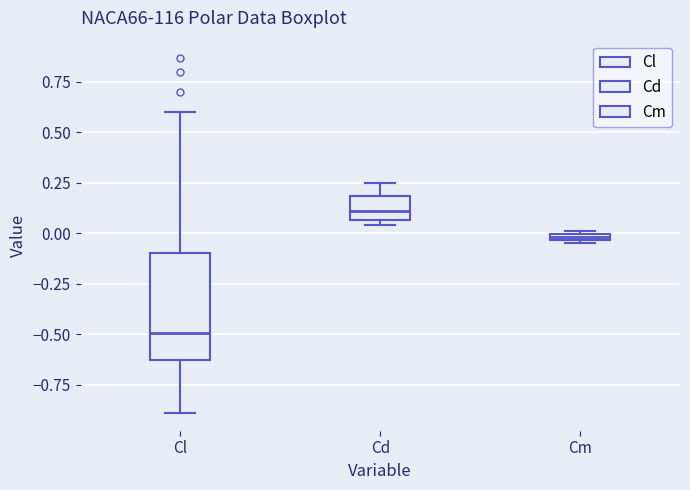

Which box is the tallest, from its lower edge to its upper edge?

Cl